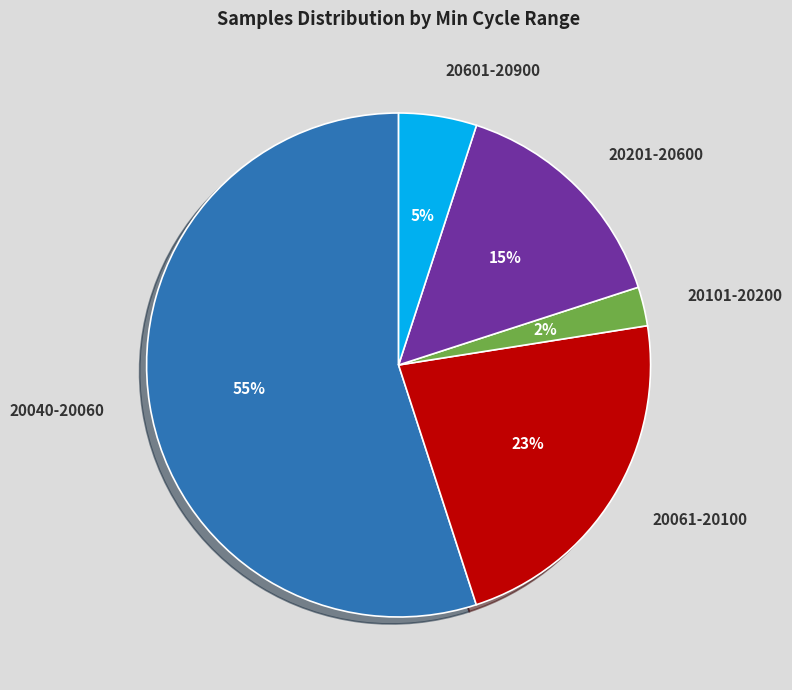

Which category has the smallest portion of the pie?

20101-20200